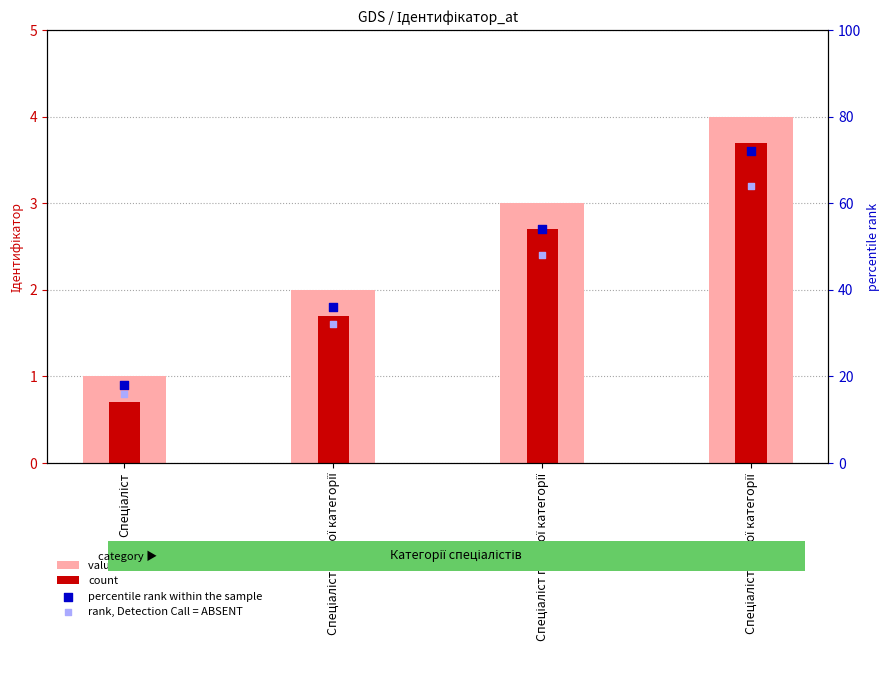

Which series reaches the minimum Y coordinate?

count